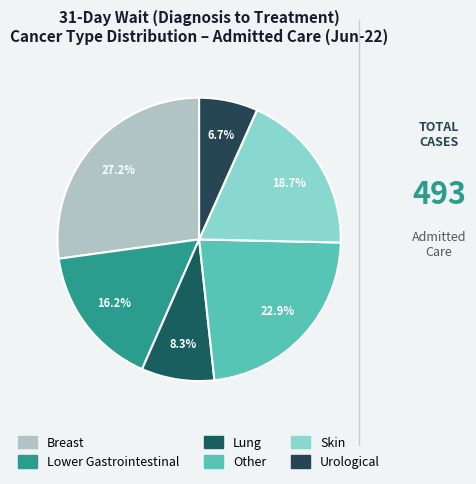

Which has a higher value, Breast or Lower Gastrointestinal?

Breast